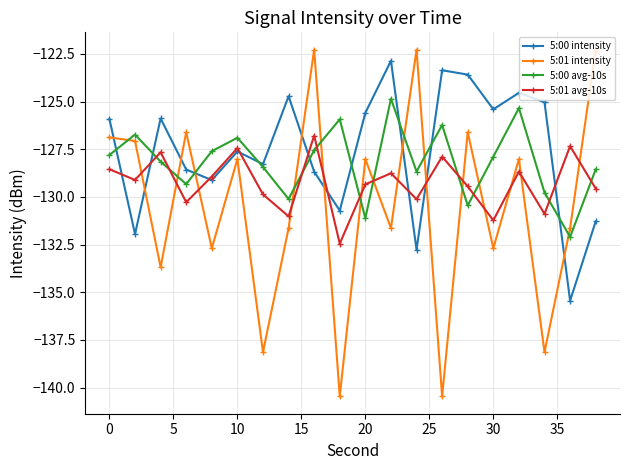

True or false: 5:00 intensity and 5:01 avg-10s cross at least once.

True